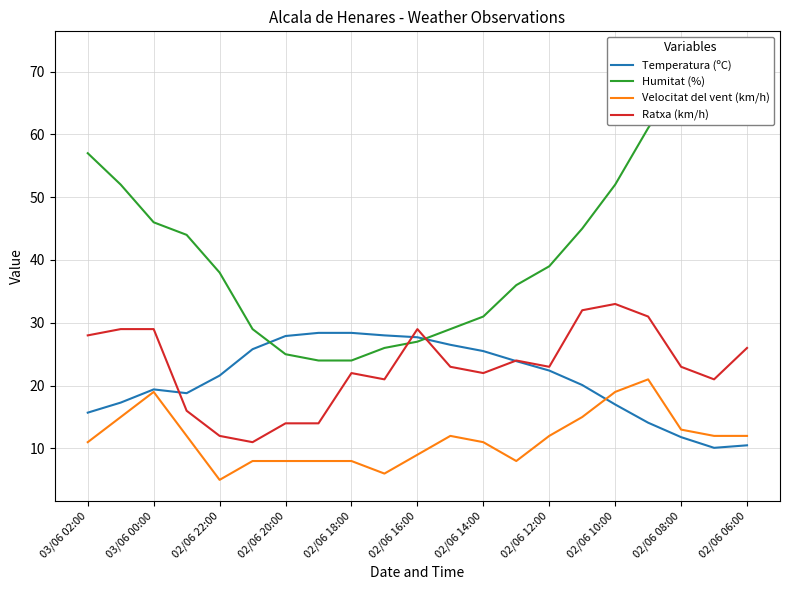

How many categories are shown in the chart?

21